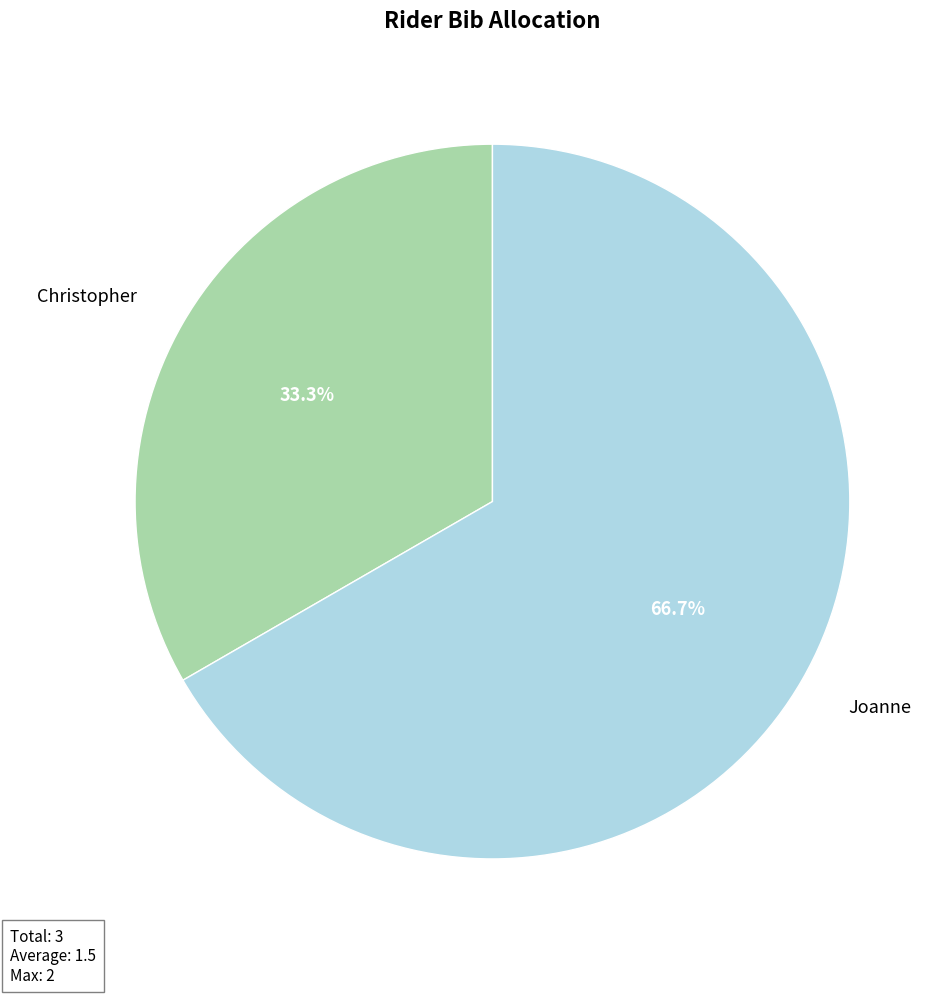

Combined, do Joanne and Christopher account for over 50%?

Yes